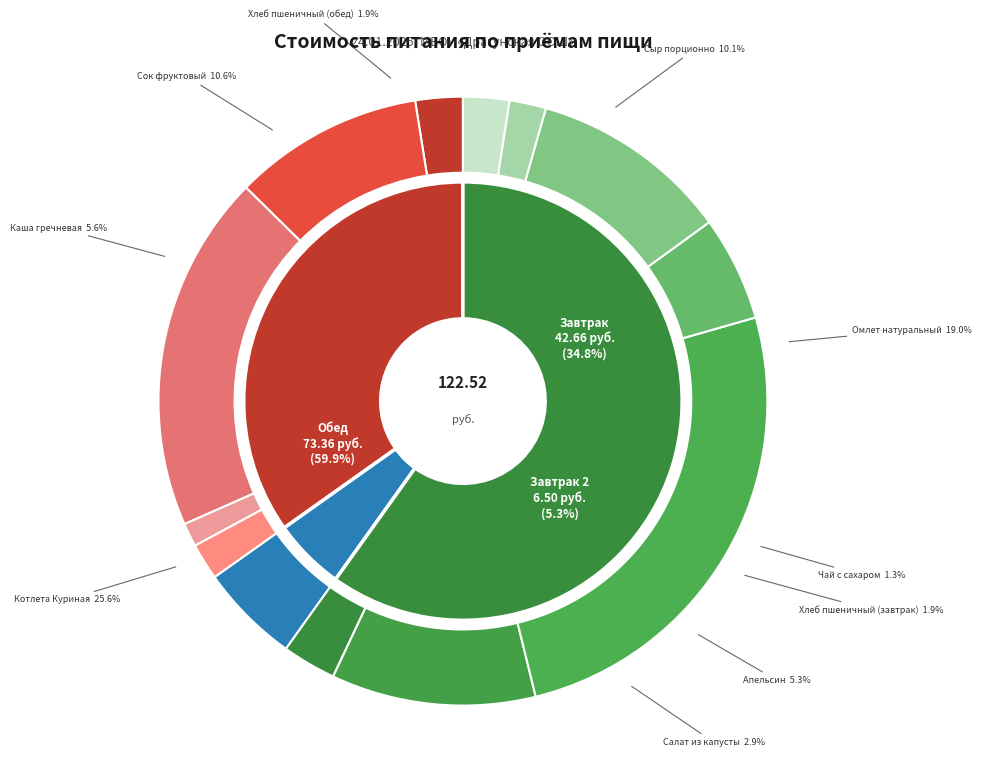

Approximately how many times larger is the value at Хлеб пшеничный (обед) compared to Хлеб пшеничный (завтрак)?

1.0